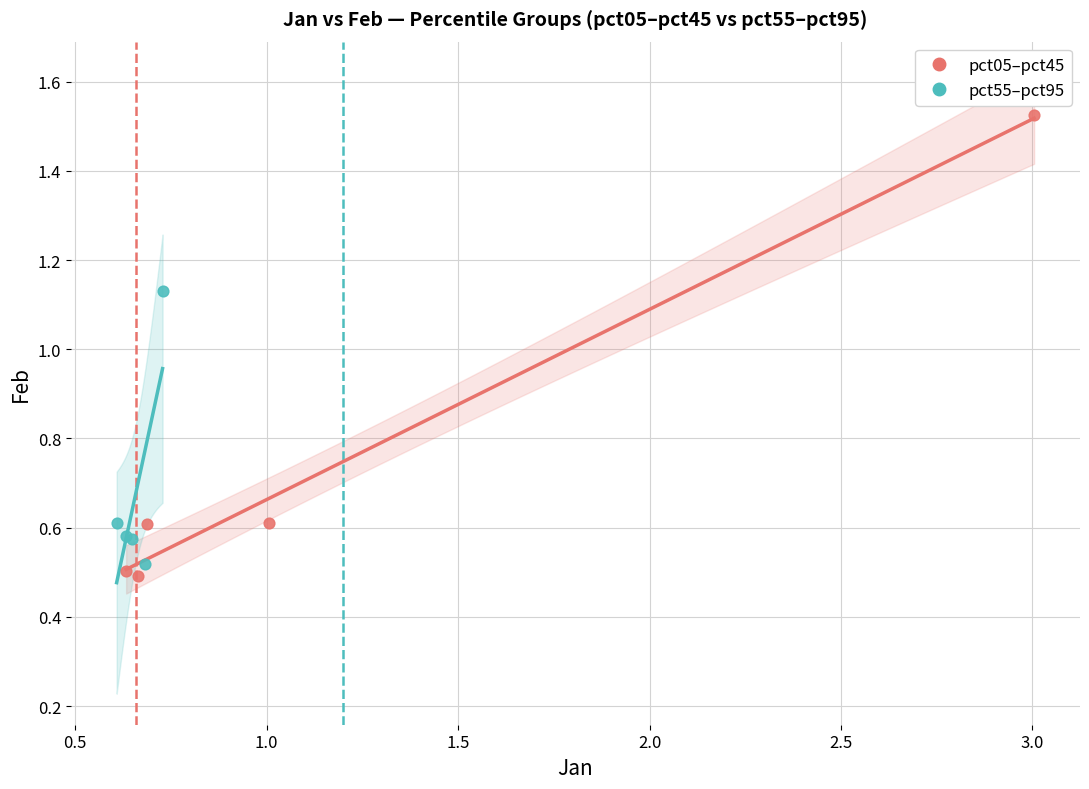

Which series reaches the minimum Y coordinate?

pct05–pct45